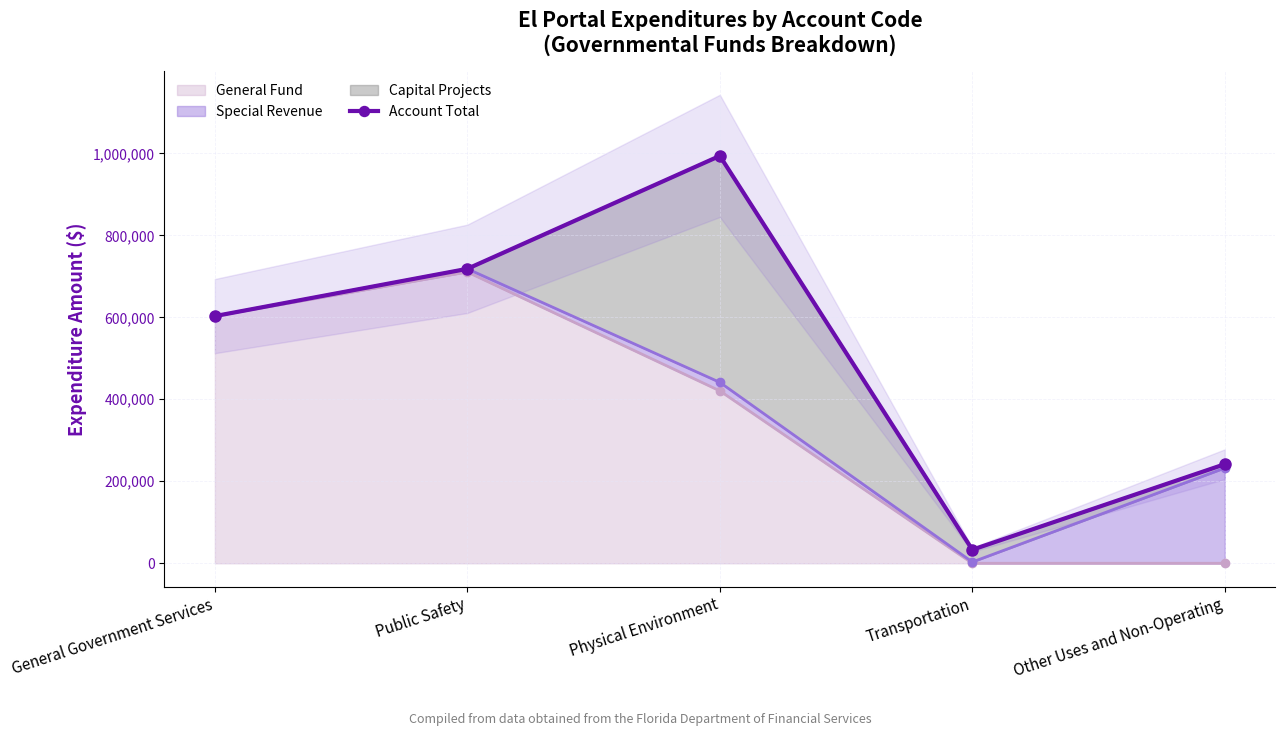

How many data points are less than 602933?

2